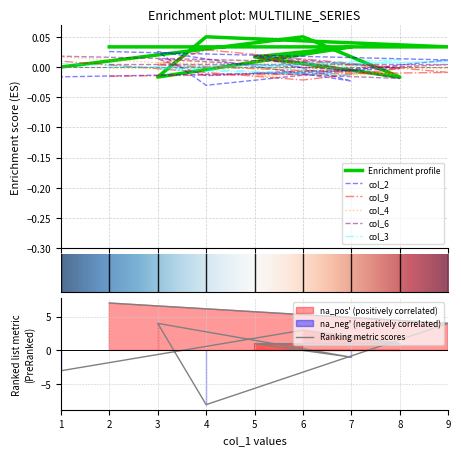

Rank the series by their maximum value, from lowest to highest.

col_3, col_4, col_6, col_2, col_9